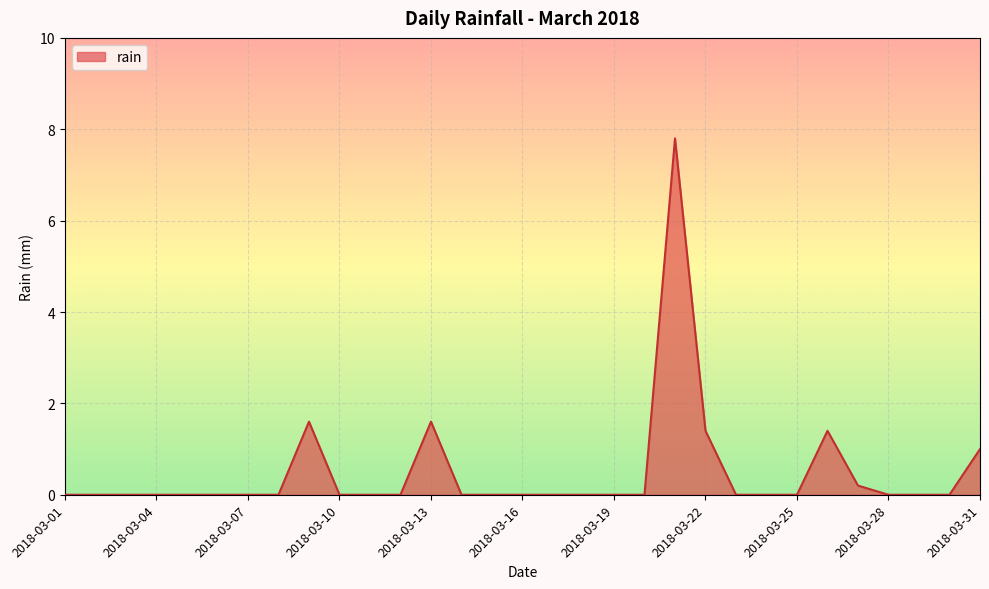

What is the greatest value displayed?

7.8